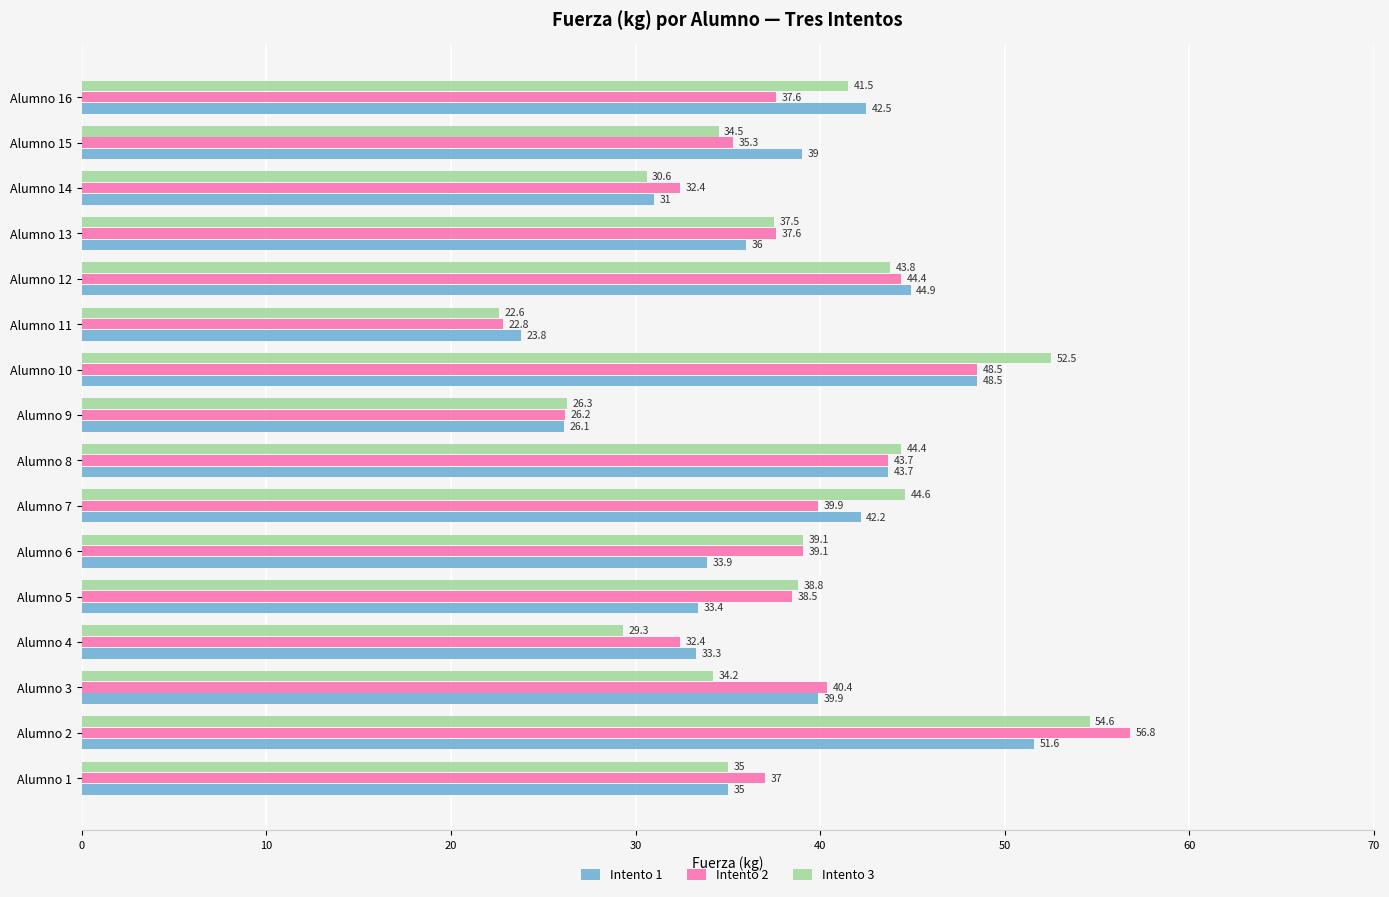

What is the average value of the Intento 3 series?

38.1